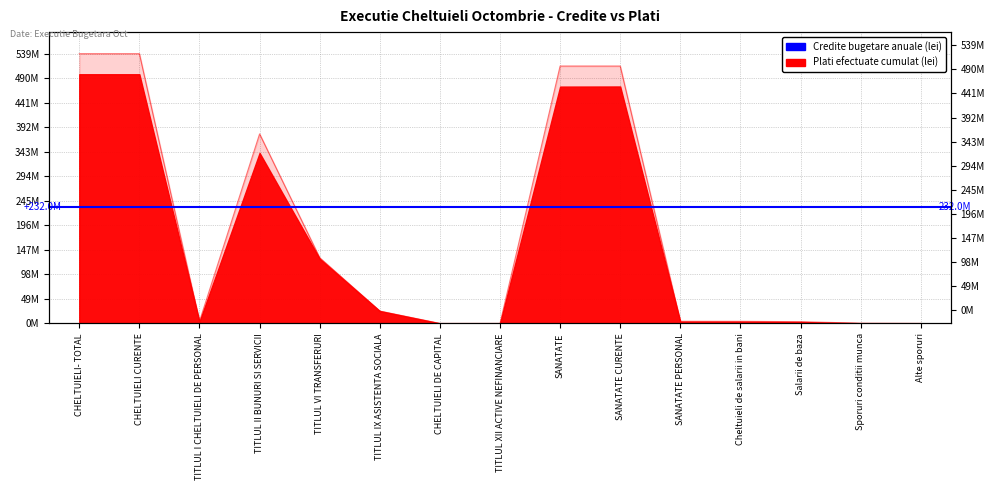

Which category has the highest value across all series?

CHELTUIELI- TOTAL